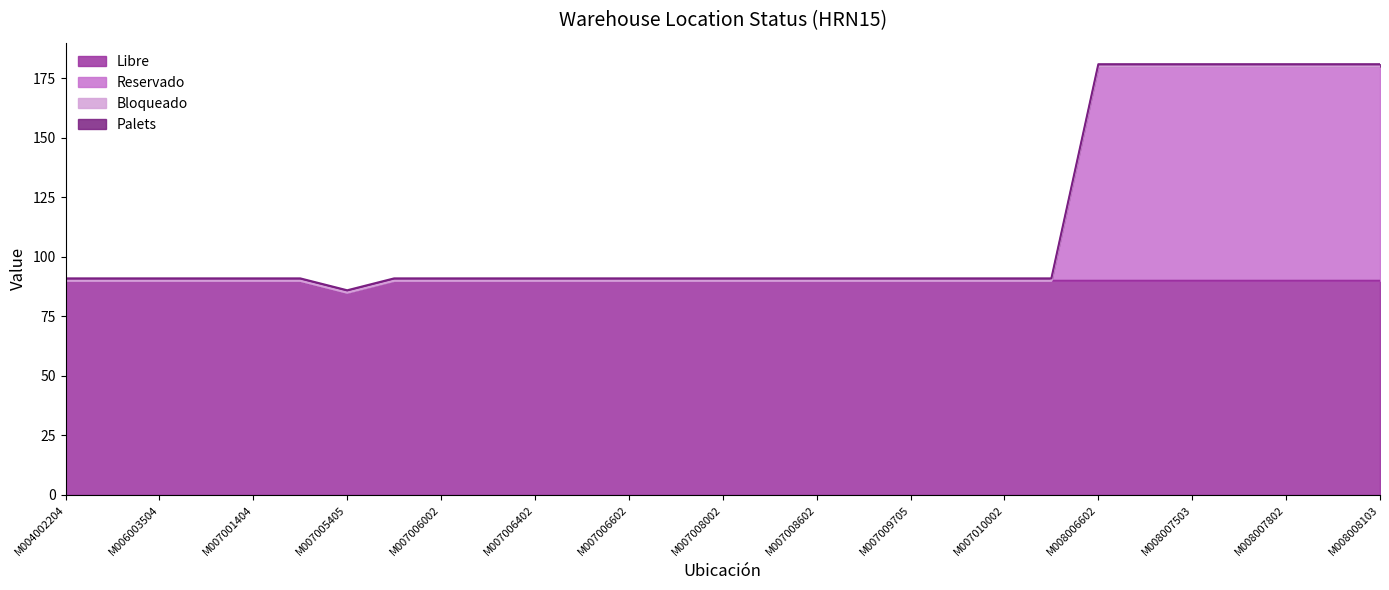

At which label is Libre closest to 87?

M007005405